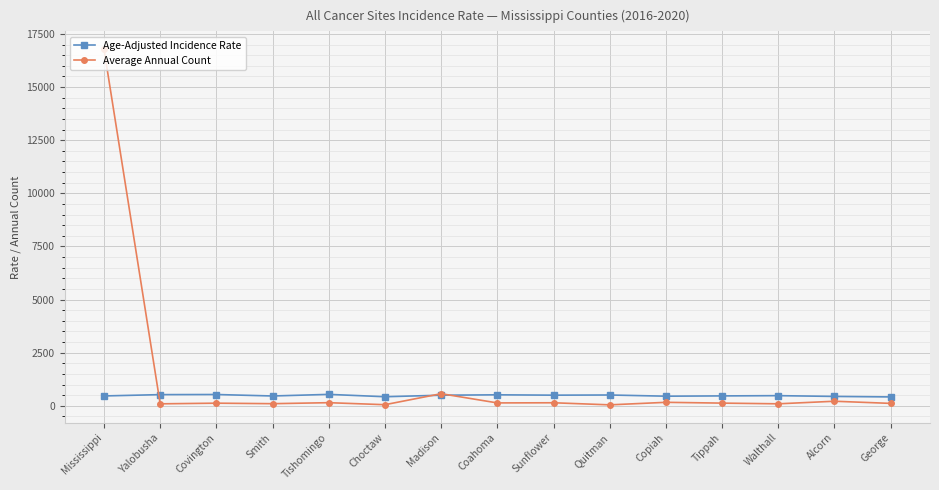

True or false: Age-Adjusted Incidence Rate has a value of 499.3 at Madison.

True